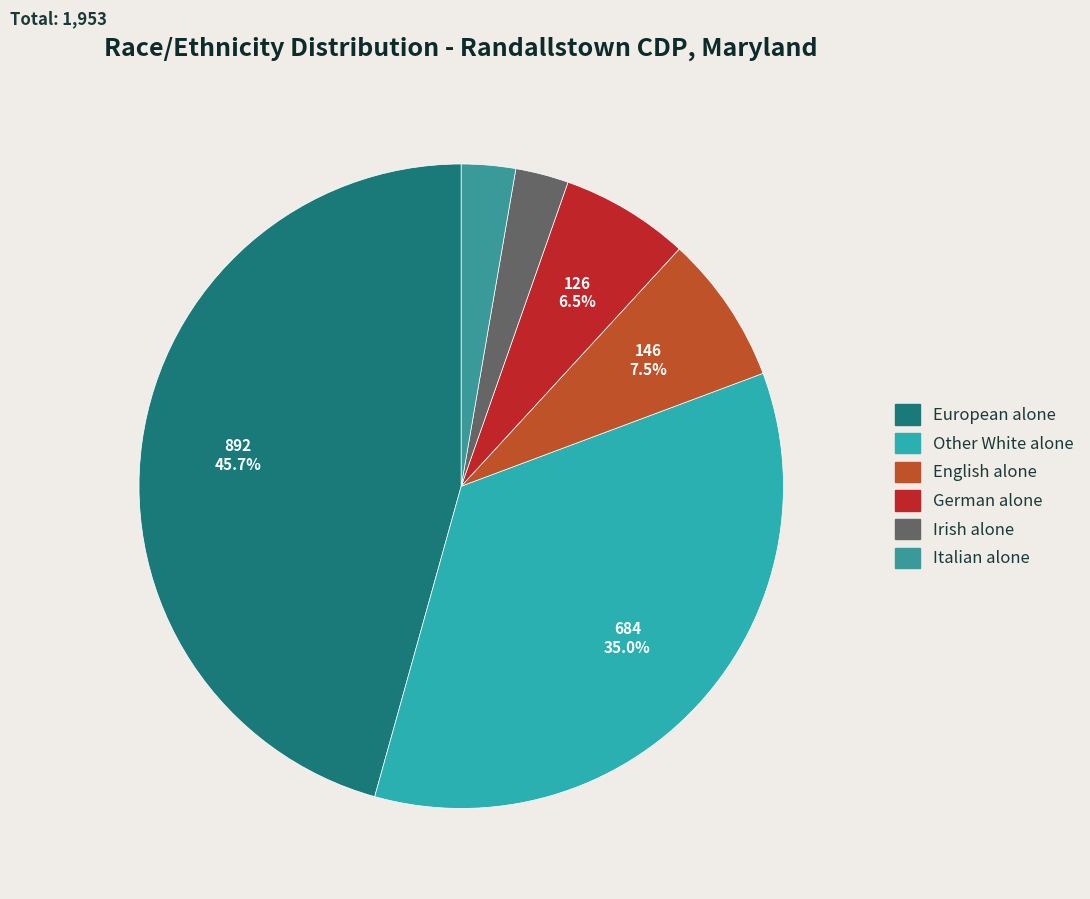

To the nearest percent, what is the difference between the largest and smallest slice percentages?

43%